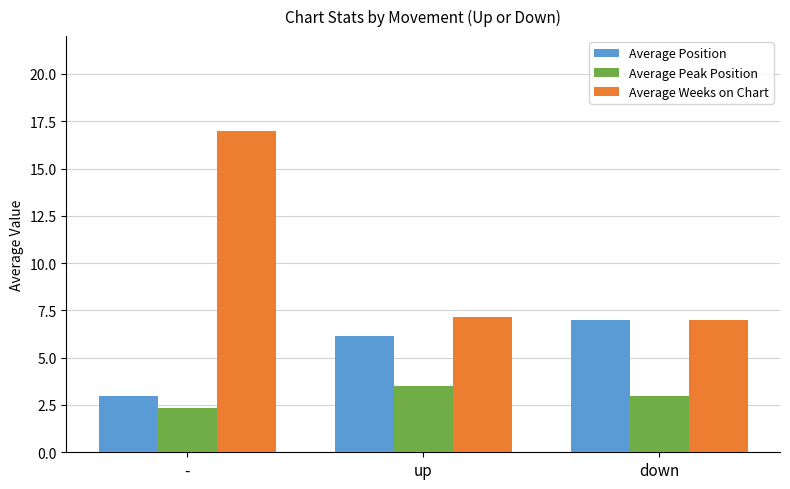

Reading left to right, transcribe all the data shown in this chart.

Average Position: -=3.0	up=6.2	down=7.0
Average Peak Position: -=2.3	up=3.5	down=3.0
Average Weeks on Chart: -=17.0	up=7.2	down=7.0